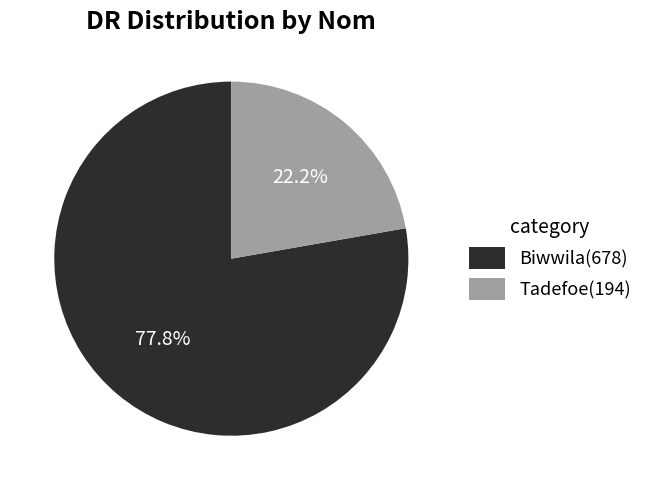

True or false: Tadefoe accounts for 31% of the total.

False